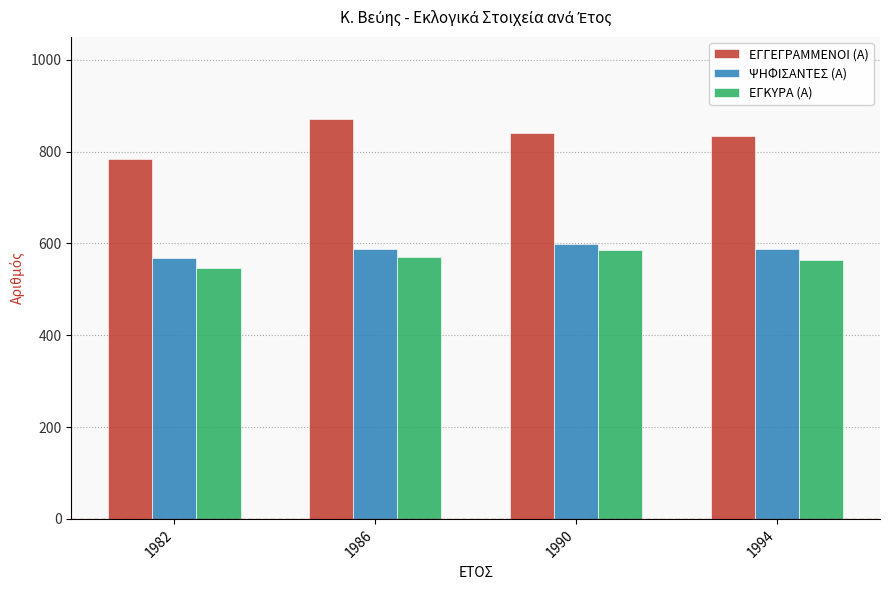

What is the spread (max minus min) of values at 1986?

302